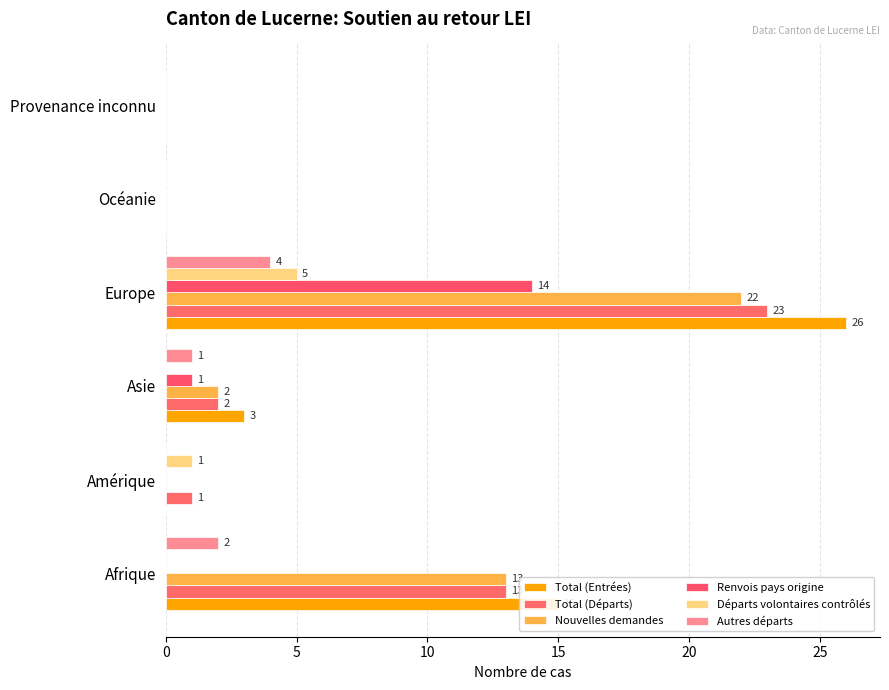

What are all the series names shown in the legend?

Total (Entrées), Total (Départs), Nouvelles demandes, Renvois pays origine, Départs volontaires contrôlés, Autres départs